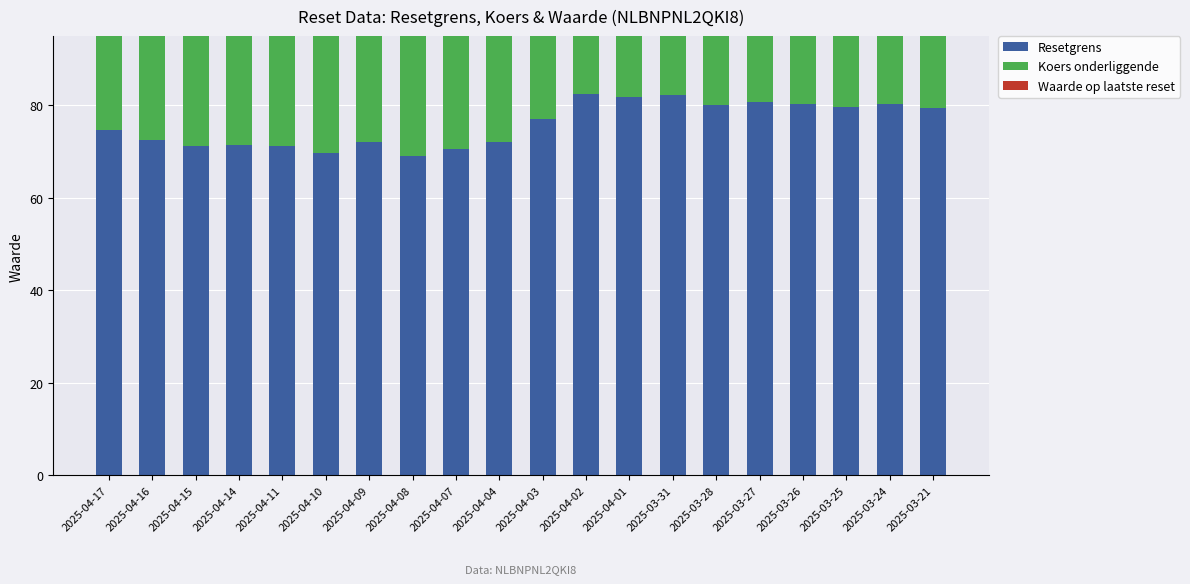

List the series in order of their peak value, highest first.

Resetgrens, Koers onderliggende, Waarde op laatste reset